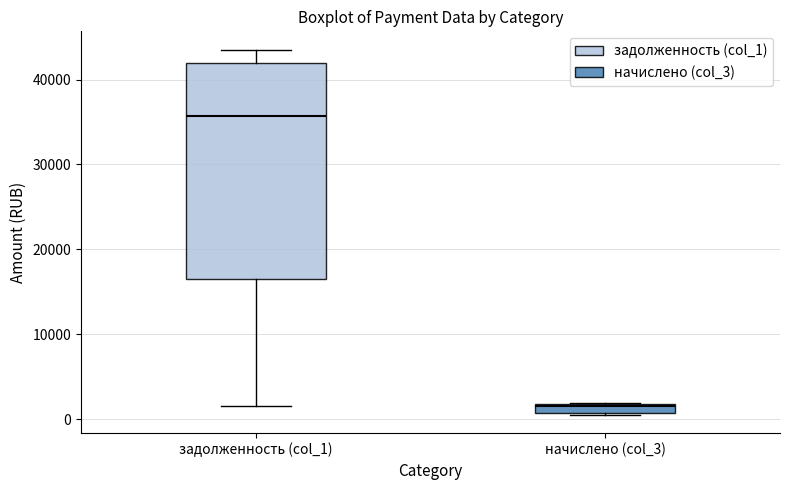

Which box has the highest median line?

задолженность (col_1)